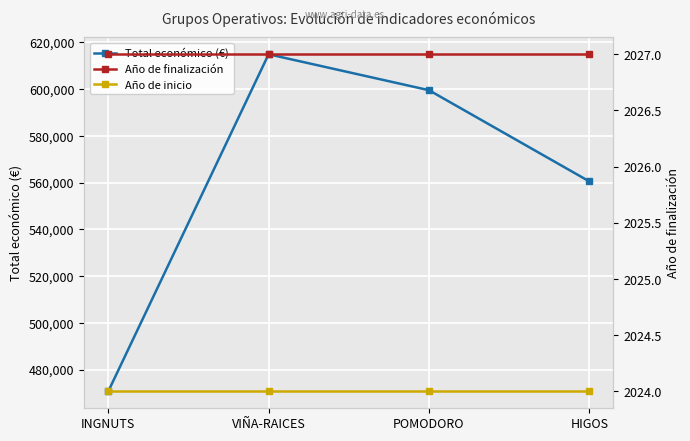

Reading left to right, list all the values displayed in this chart.

Total económico (€): 470675	614907	599540	560529
Año de finalización: 2027	2027	2027	2027
Año de inicio: 2024	2024	2024	2024